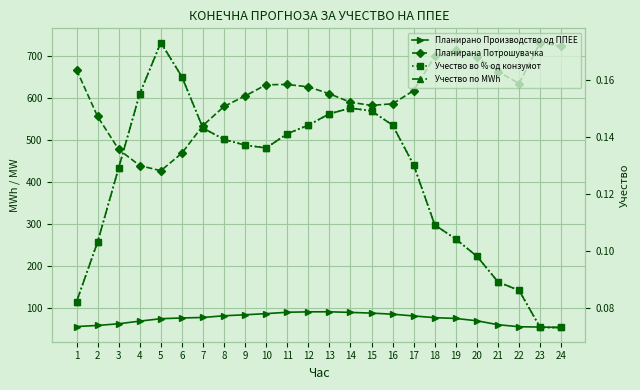

What is the average value of the Учество по MWh series?

0.1